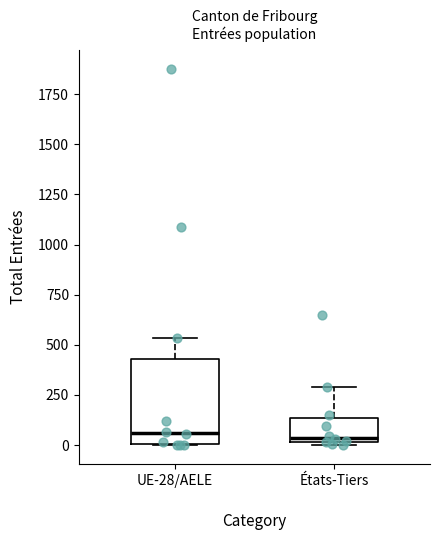

Reading left to right, transcribe this box plot: for each box, give where its median line is, the range the box spans, and where its two whiskers end, as read against the y-axis. The values are not printed on the chart, so give them approximately, as read against the axis.

UE-28/AELE: median 50, box 0 to 450, whiskers 0 to 550
États-Tiers: median 50, box 0 to 150, whiskers 0 to 300